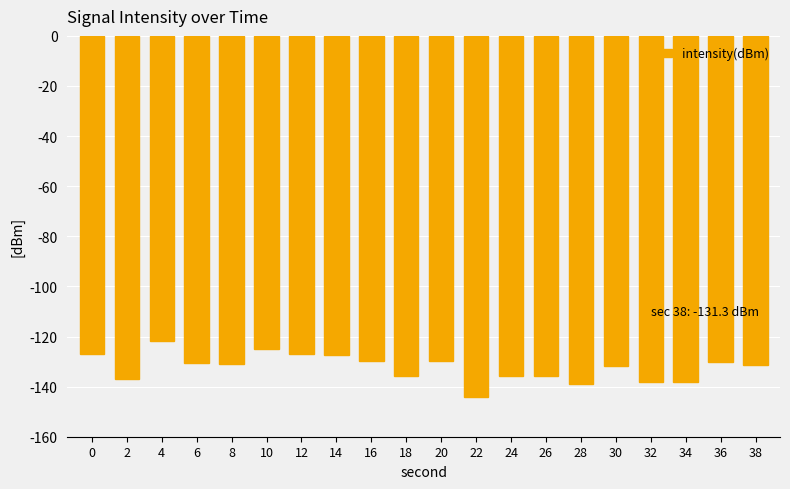

The chart shows a value of -130.9 at 8. True or false?

True